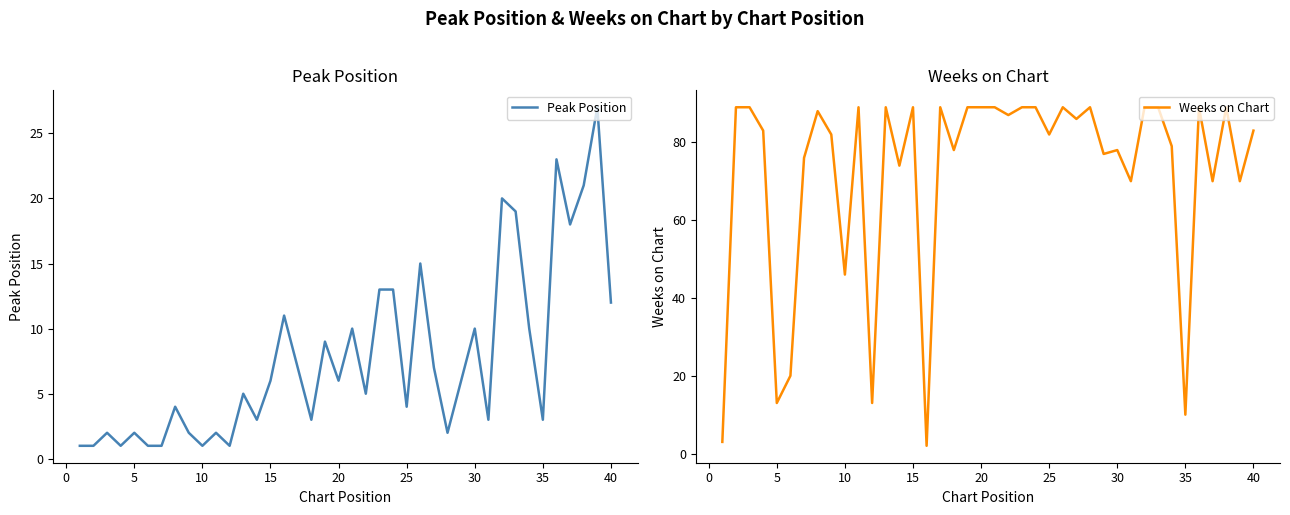

How many lines are shown in the chart?

2